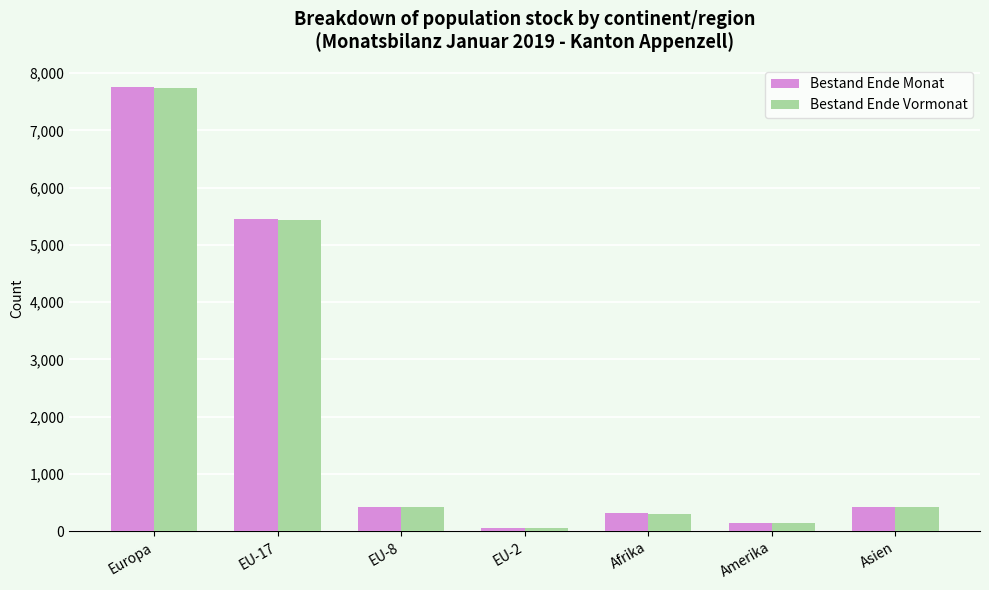

At which category is the sum across all series the highest?

Europa